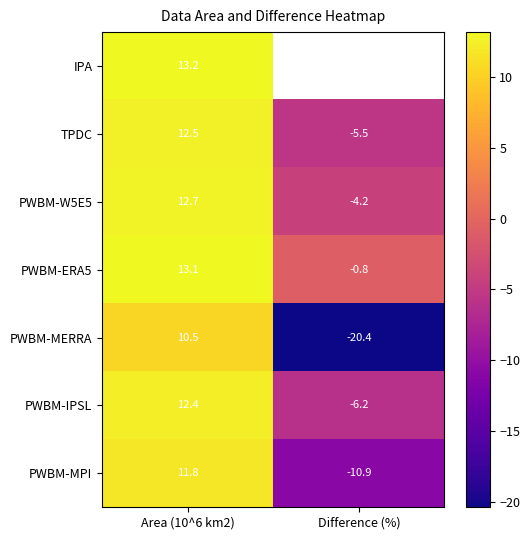

True or false: TPDC has a value of 20.5 at Area (10^6 km2).

False